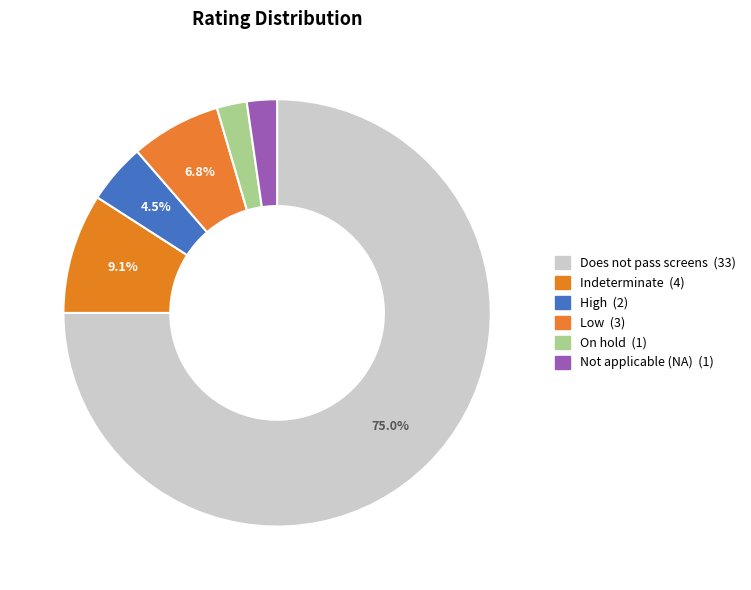

Count the number of slices in the pie.

6